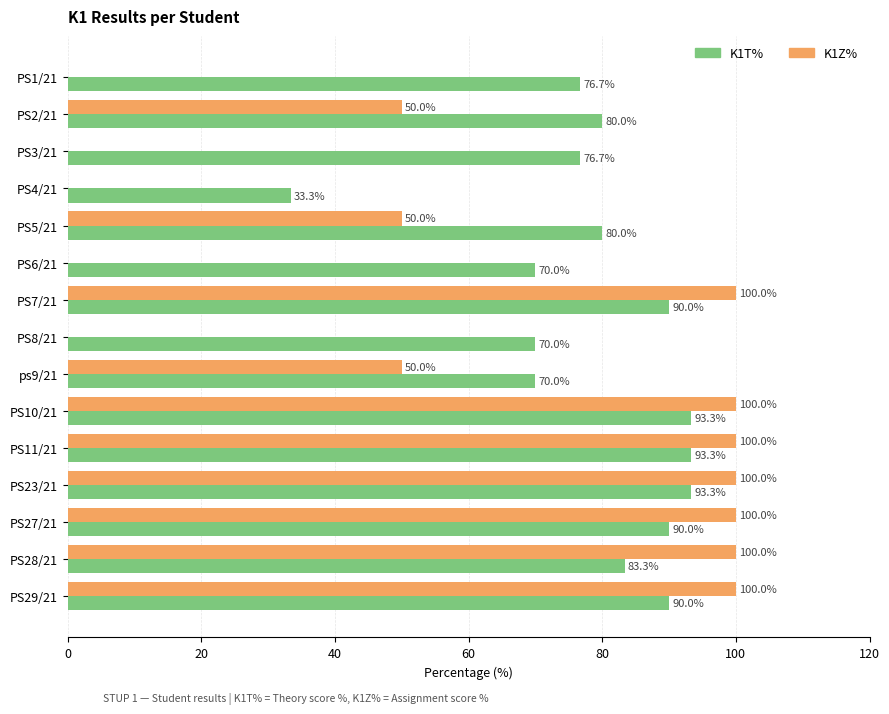

The value of K1T% at PS6/21 is 43.5. True or false?

False